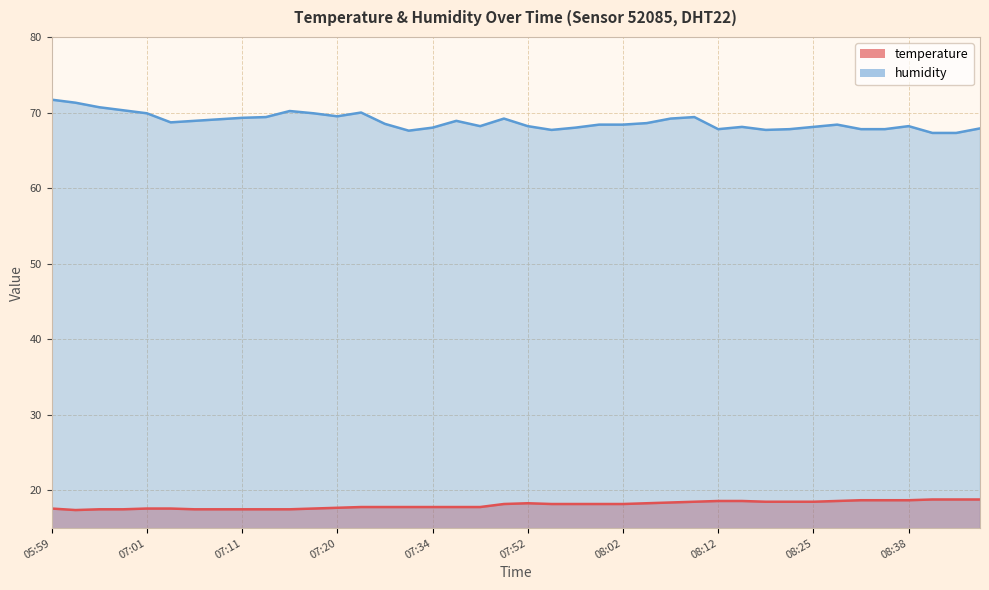

Reading left to right, transcribe all the data shown in this chart.

temperature: 17.6	17.4	17.5	17.5	17.6	17.6	17.5	17.5	17.5	17.5	17.5	17.6	17.7	17.8	17.8	17.8	17.8	17.8	17.8	18.2	18.3	18.2	18.2	18.2	18.2	18.3	18.4	18.5	18.6	18.6	18.5	18.5	18.5	18.6	18.7	18.7	18.7	18.8	18.8	18.8
humidity: 71.7	71.3	70.7	70.3	69.9	68.7	68.9	69.1	69.3	69.4	70.2	69.9	69.5	70.0	68.5	67.6	68.0	68.9	68.2	69.2	68.2	67.7	68.0	68.4	68.4	68.6	69.2	69.4	67.8	68.1	67.7	67.8	68.1	68.4	67.8	67.8	68.2	67.3	67.3	67.9